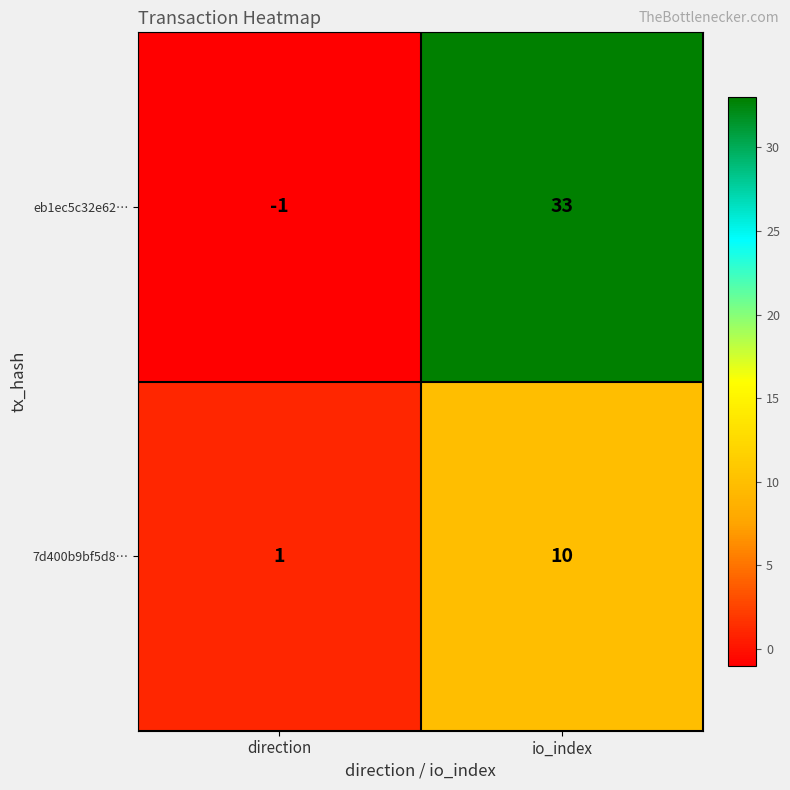

Count the number of data series in this chart.

2